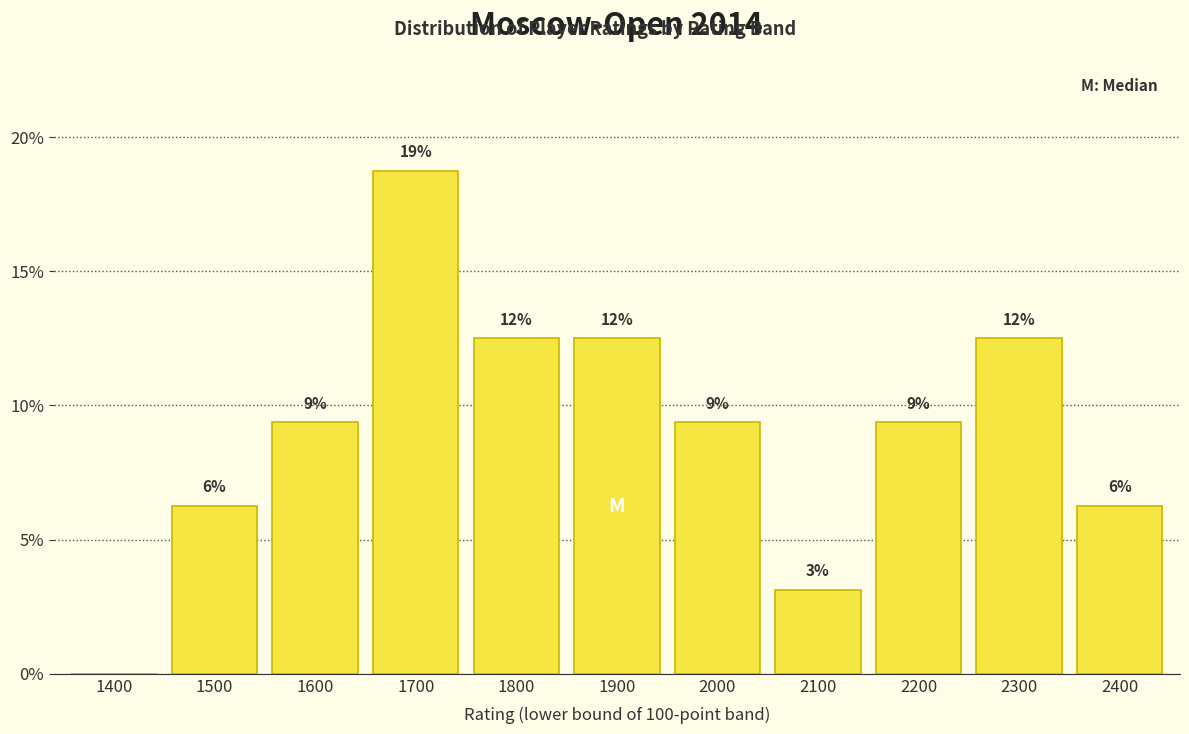

Are the bars horizontal?

No